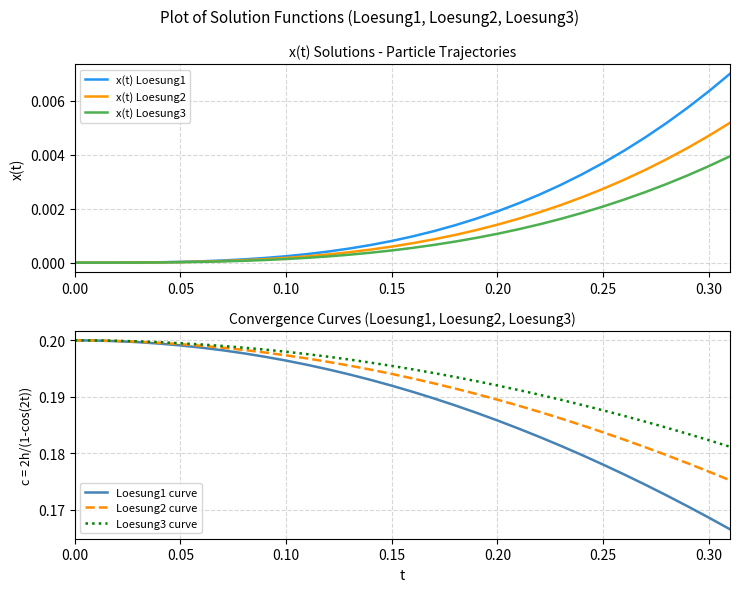

How many Loesung2 curve values are between 0 and 1?

32